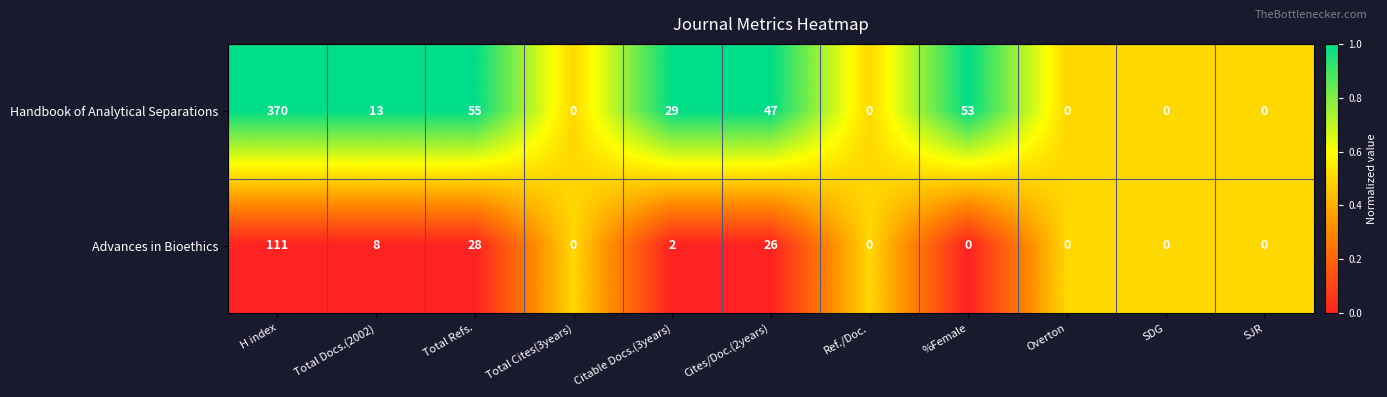

Is it true that Handbook of Analytical Separations equals 370 at H index?

True